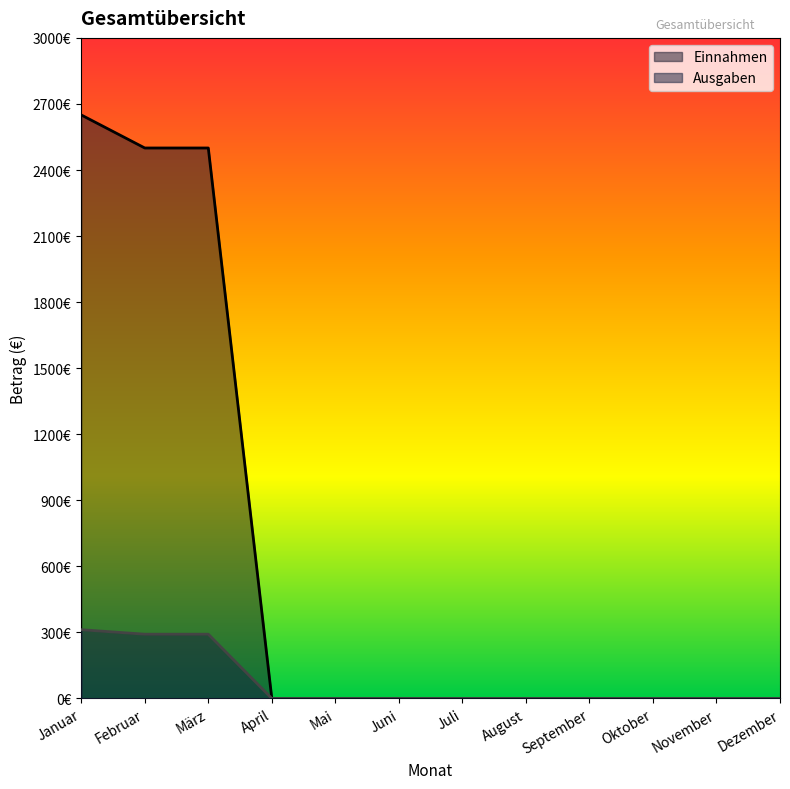

True or false: Einnahmen has a value of 2500.0 at März.

True